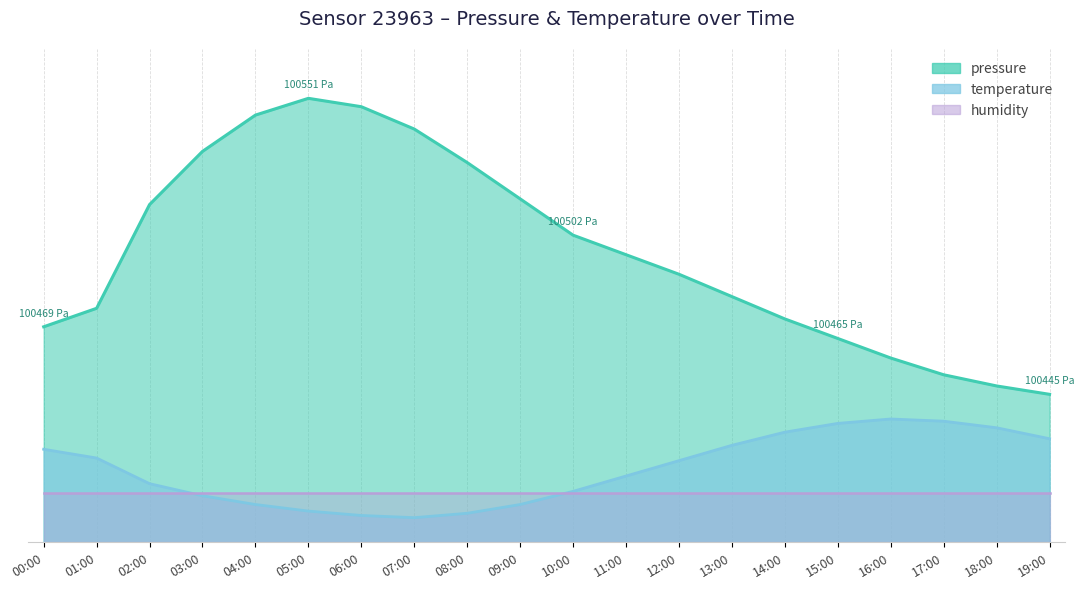

What is the label of the 17th point from the left?

16:00